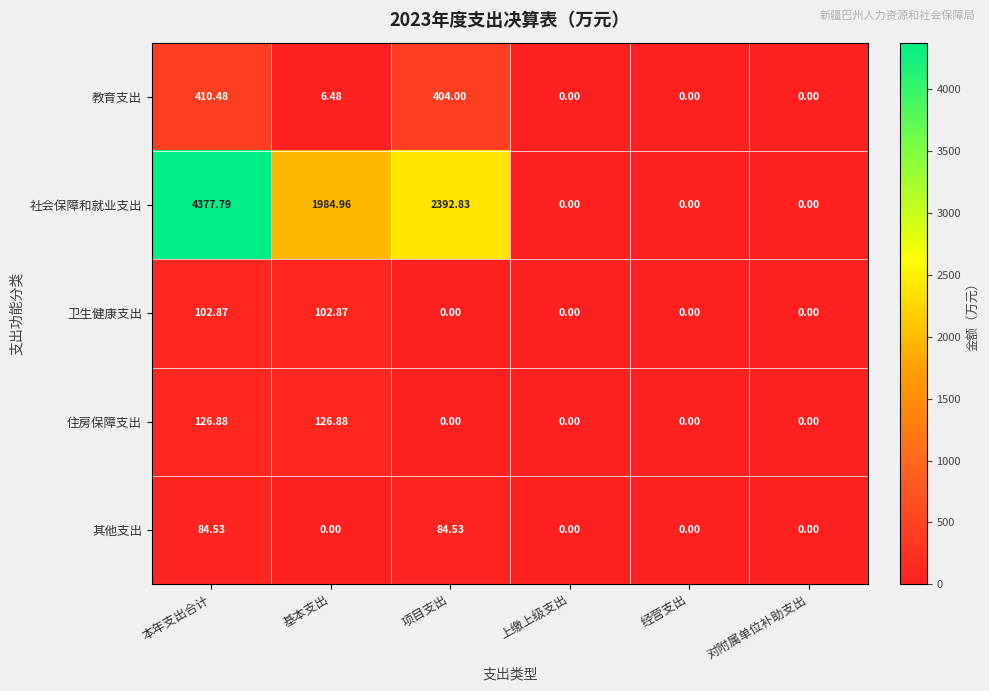

Where does the 社会保障和就业支出 series first go above 1984?

本年支出合计